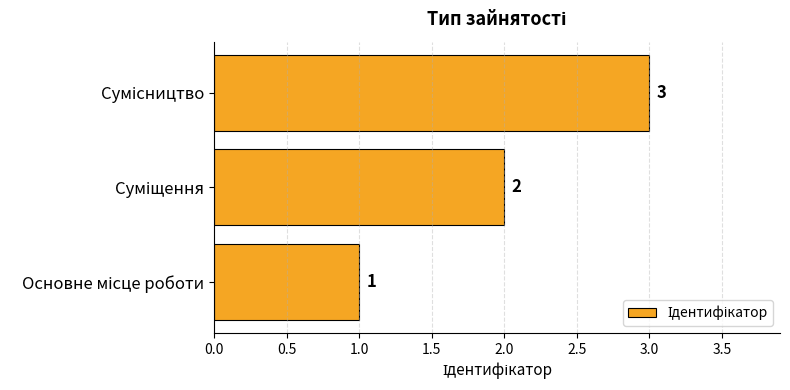

Count the values in the range 1 to 3.

3